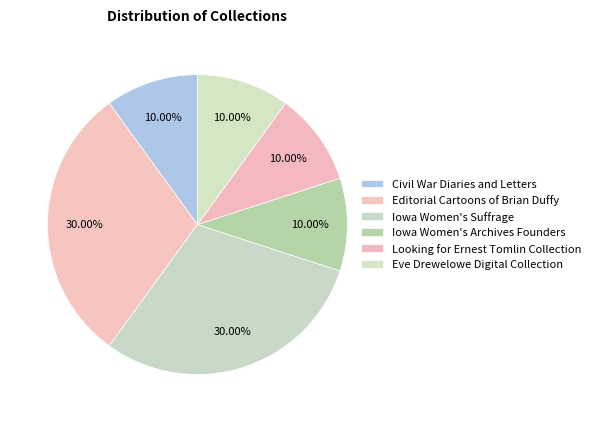

How many slices are in this pie chart?

6